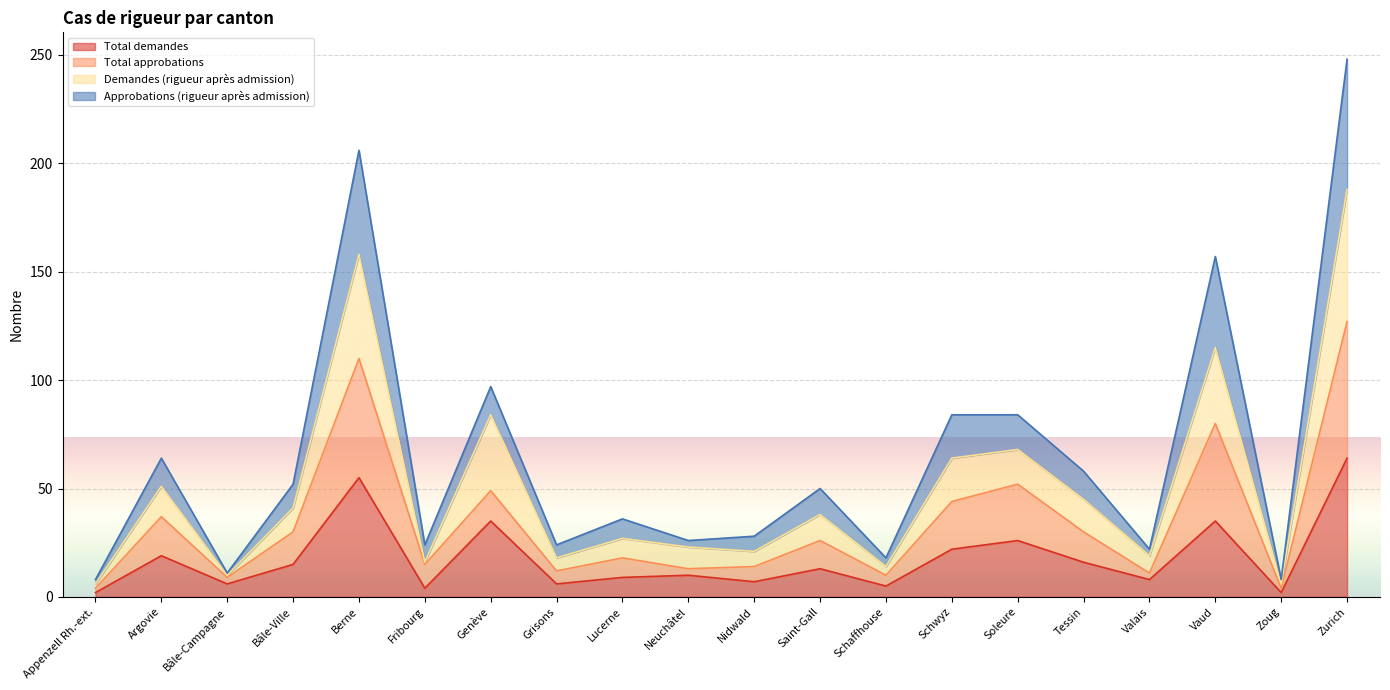

True or false: Total approbations has more than 0 interior local peaks.

True